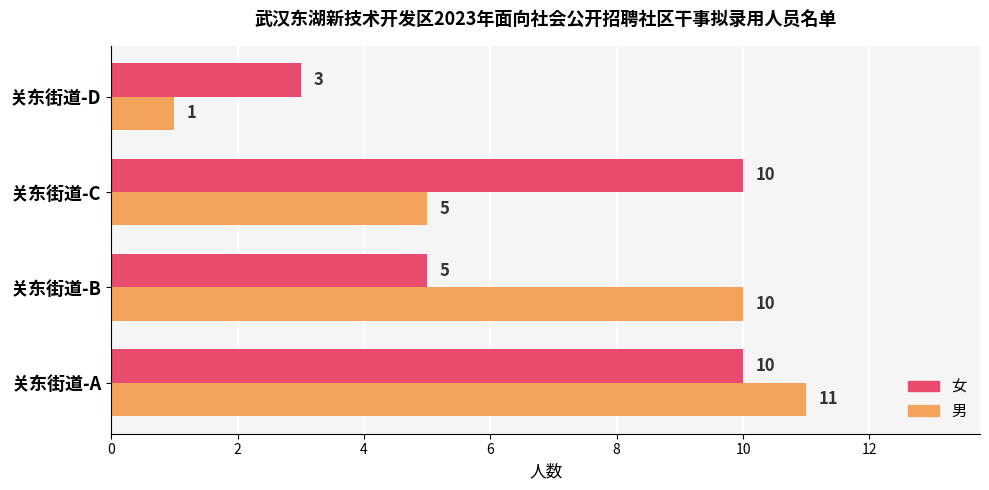

What is the difference between the highest and lowest values at 关东街道-C?

5